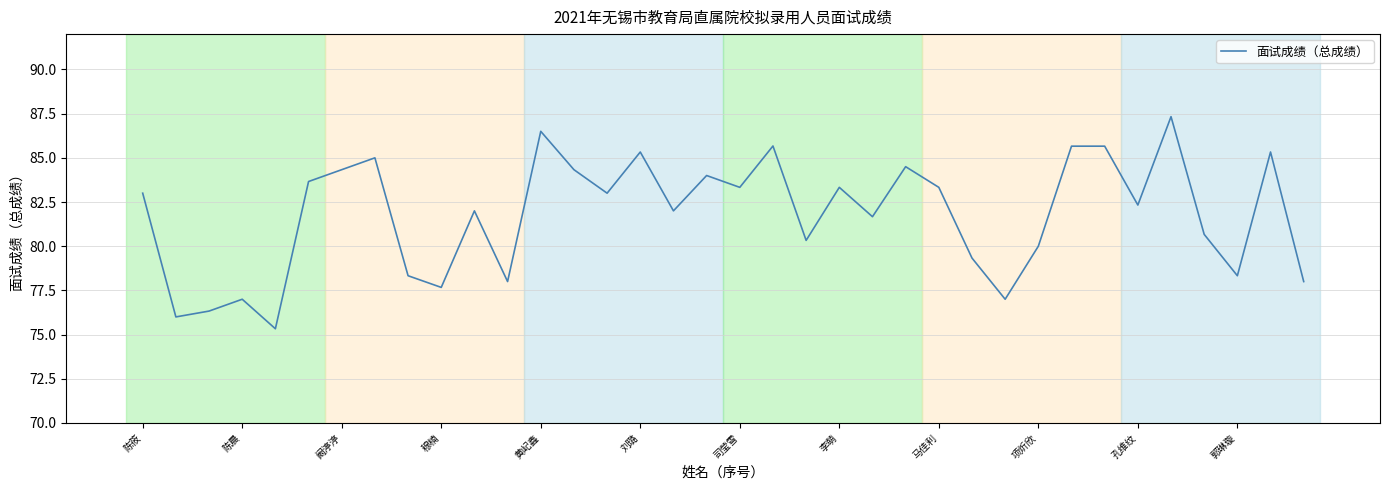

What is the maximum value shown in the chart?

87.3